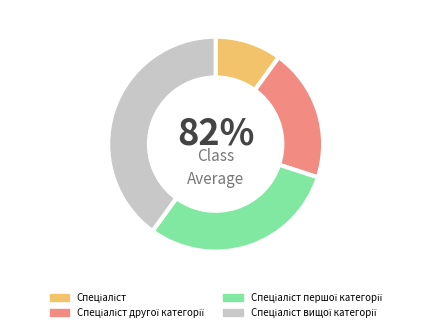

Which slice is the largest?

Спеціаліст вищої категорії